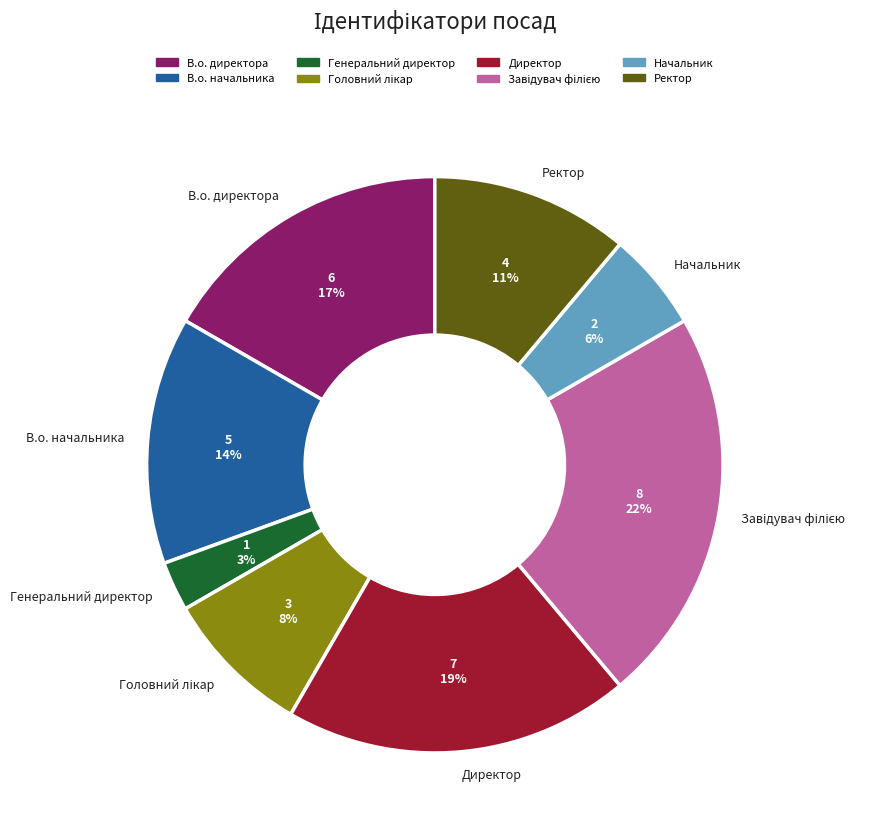

To the nearest percent, what portion does Ректор represent?

11%